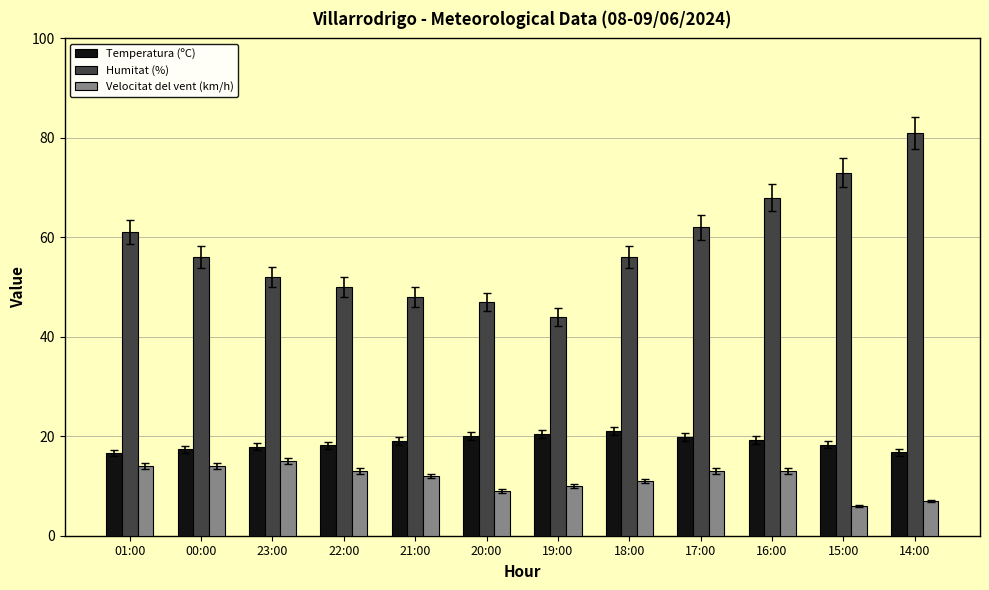

The Humitat (%) series shows 42.8 at 14:00. True or false?

False